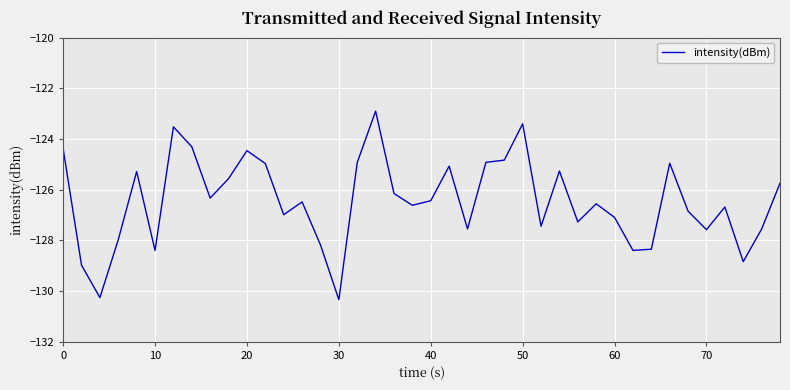

What is the greatest value displayed?

-122.9